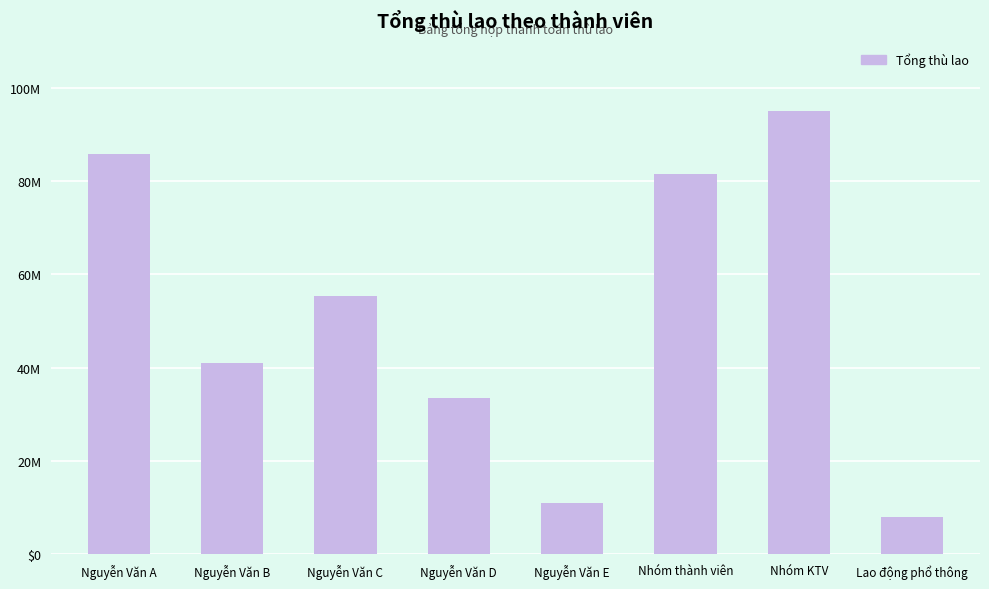

Which label corresponds to the largest value in the chart?

Nhóm KTV